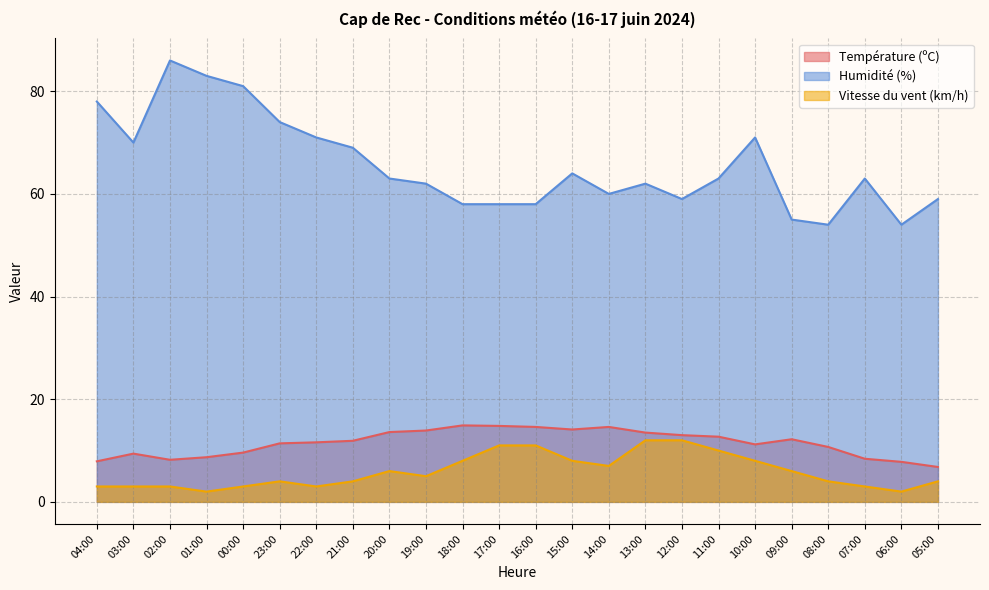

How many interior local peaks does the Humidité (%) series have?

5